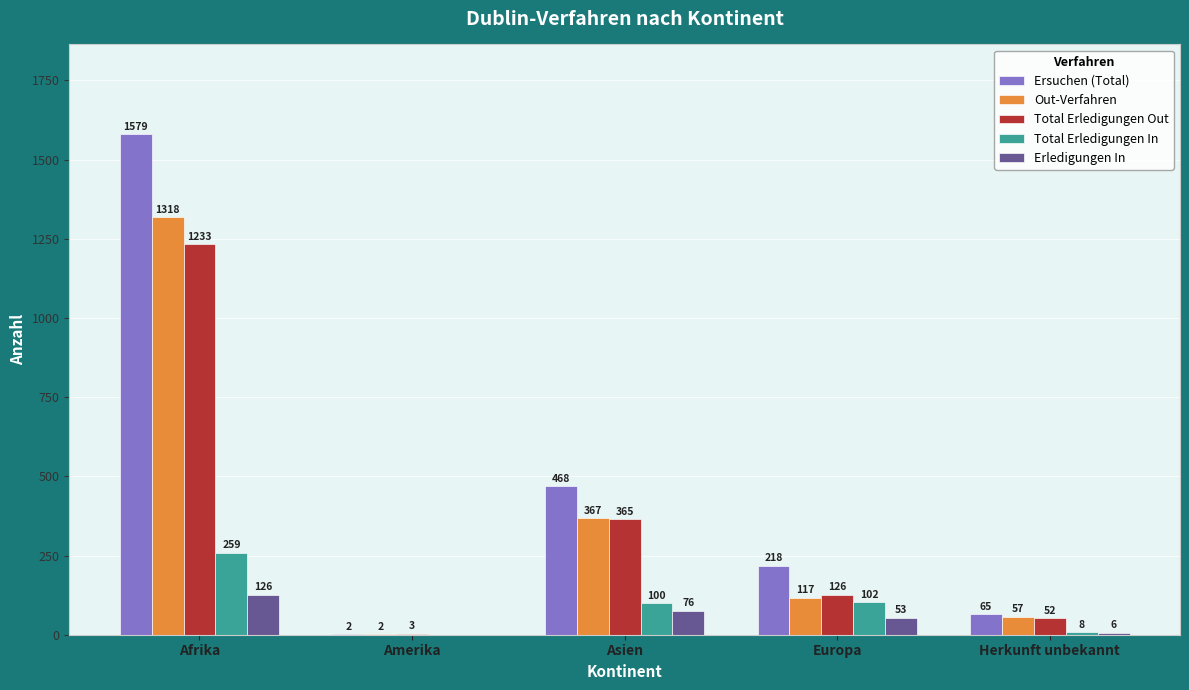

Where does the Out-Verfahren series first go above 117?

Afrika